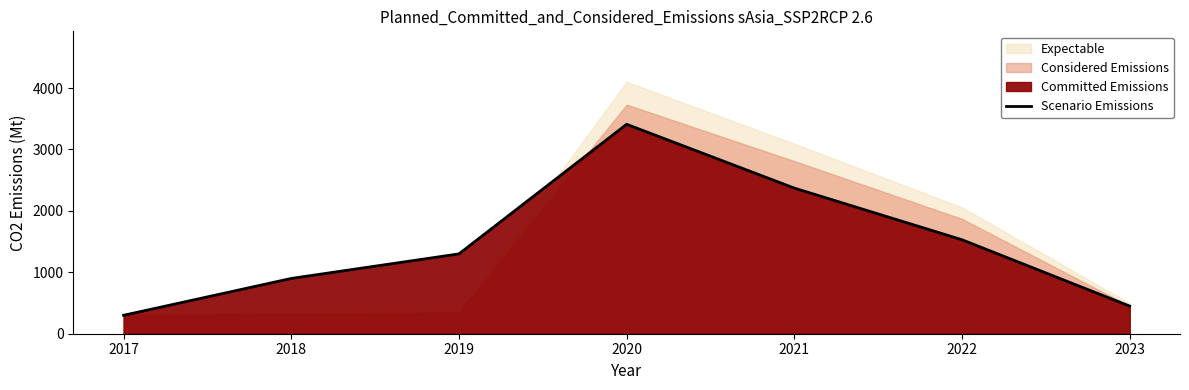

Where is the data nearest to the value 1855?

2022